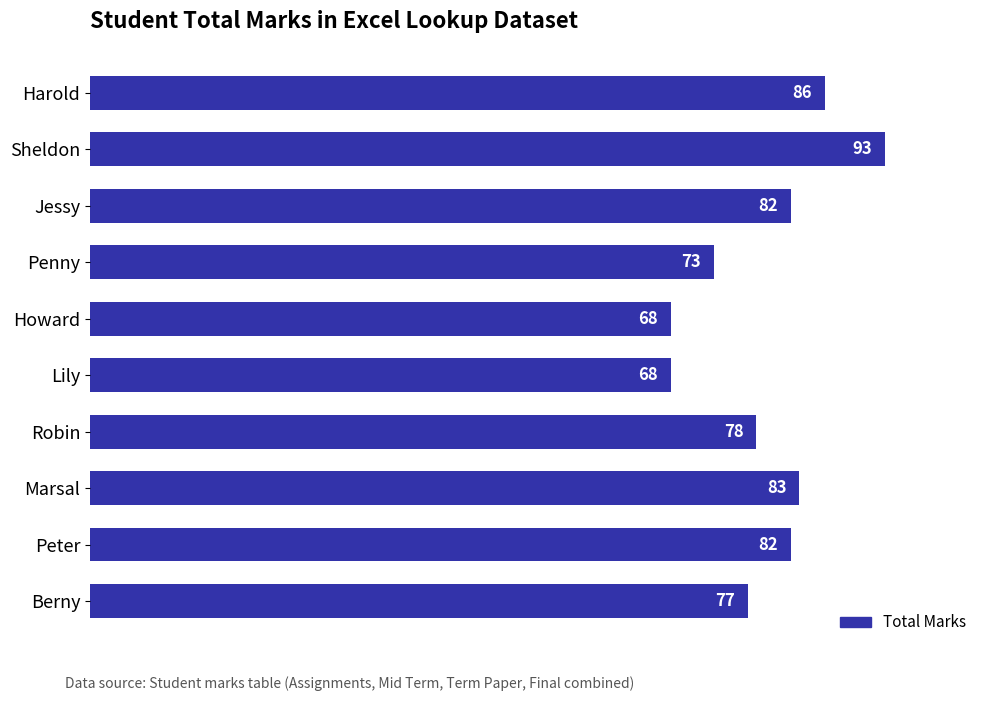

What is the label of the 2nd bar from the top?

Sheldon